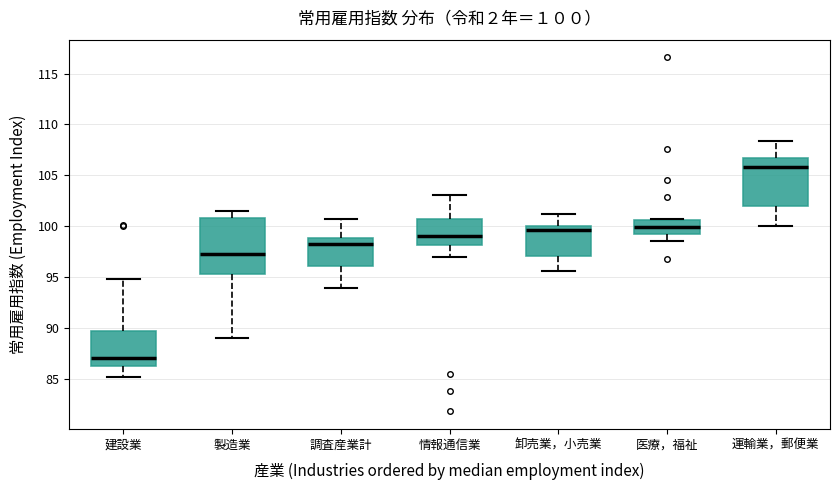

Which box has the lowest median line?

建設業